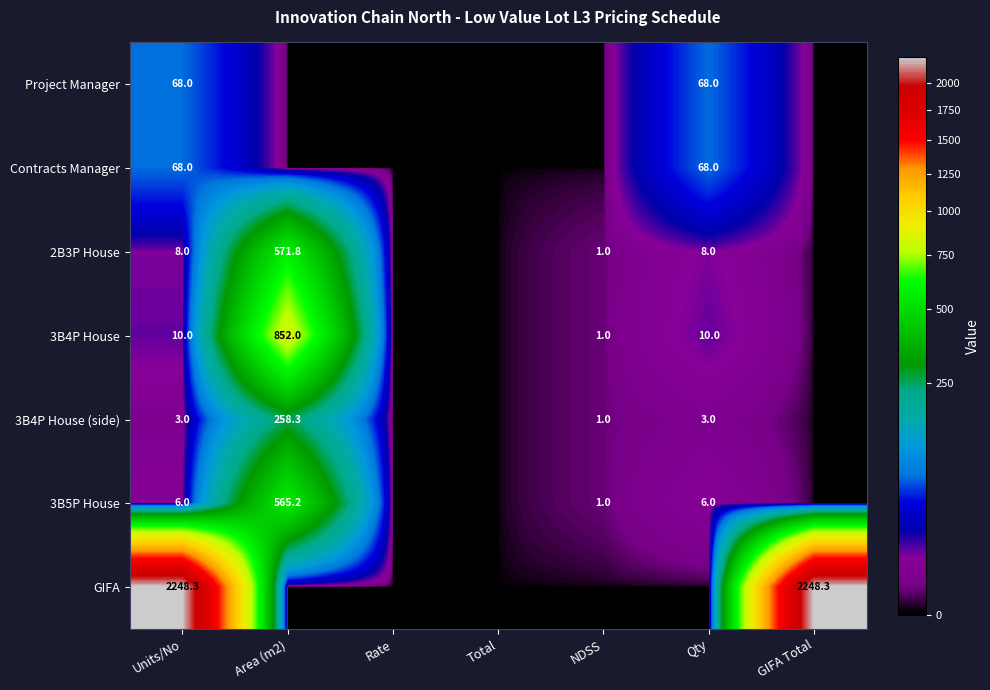

The value of Project Manager at Qty is 118.9. True or false?

False